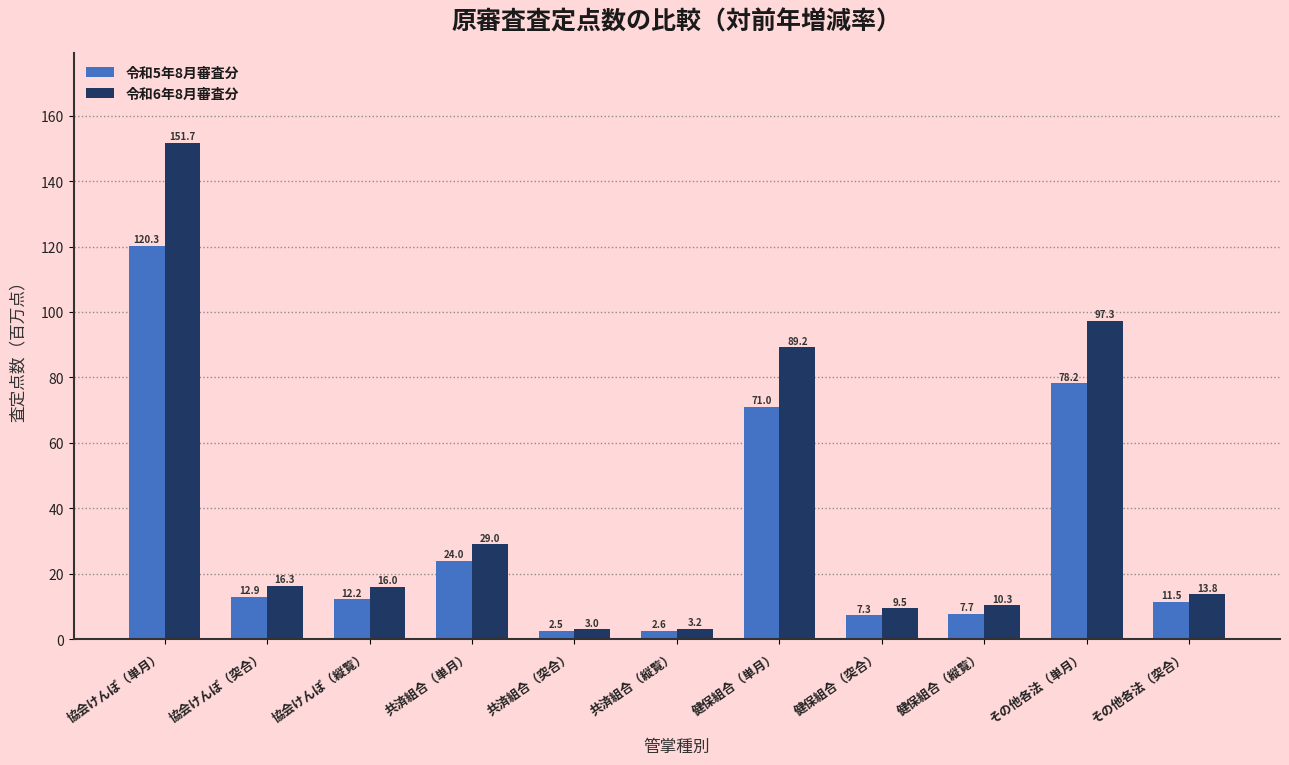

Reading left to right, transcribe all the data shown in this chart.

令和5年8月審査分: 協会けんぽ（単月）=120.3	協会けんぽ（突合）=12.9	協会けんぽ（縦覧）=12.2	共済組合（単月）=24.0	共済組合（突合）=2.5	共済組合（縦覧）=2.6	健保組合（単月）=71.0	健保組合（突合）=7.3	健保組合（縦覧）=7.7	その他各法（単月）=78.2	その他各法（突合）=11.5
令和6年8月審査分: 協会けんぽ（単月）=151.7	協会けんぽ（突合）=16.3	協会けんぽ（縦覧）=16.0	共済組合（単月）=29.0	共済組合（突合）=3.0	共済組合（縦覧）=3.2	健保組合（単月）=89.2	健保組合（突合）=9.5	健保組合（縦覧）=10.3	その他各法（単月）=97.3	その他各法（突合）=13.8